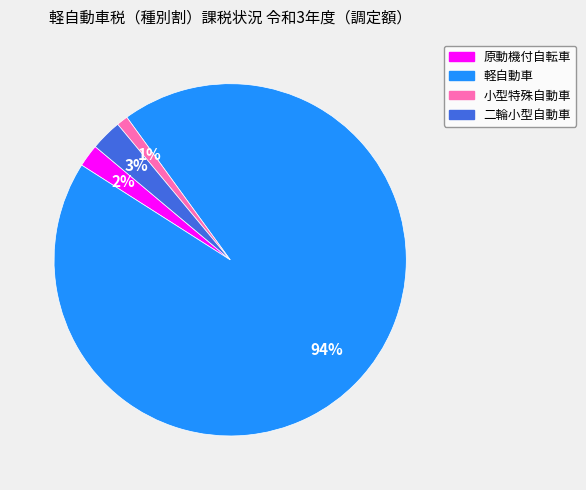

Rank the categories by value from lowest to highest.

小型特殊自動車, 原動機付自転車, 二輪小型自動車, 軽自動車